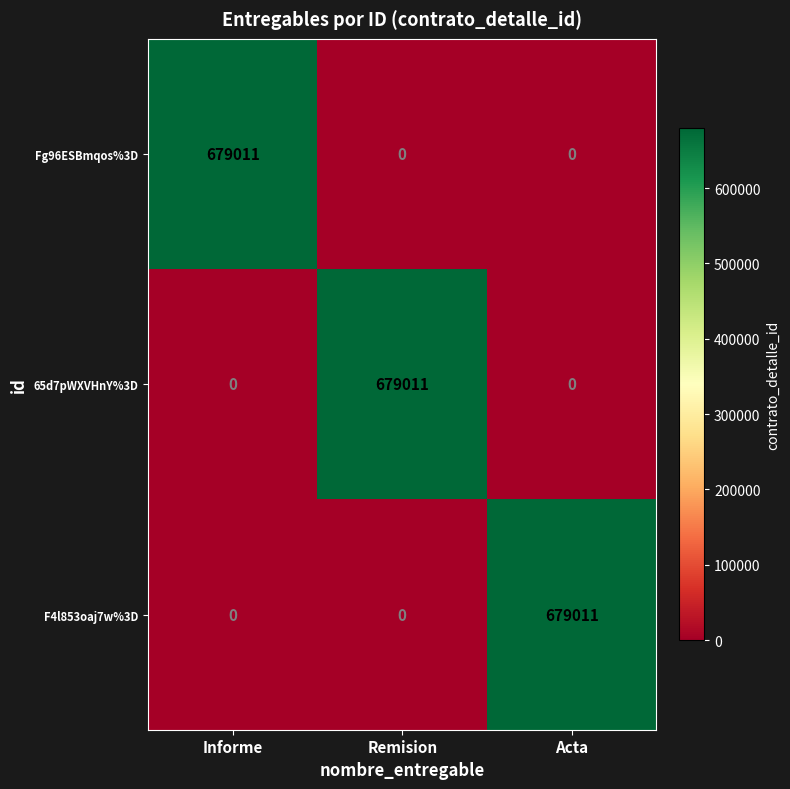

What is the total value across all series at Acta?

679011